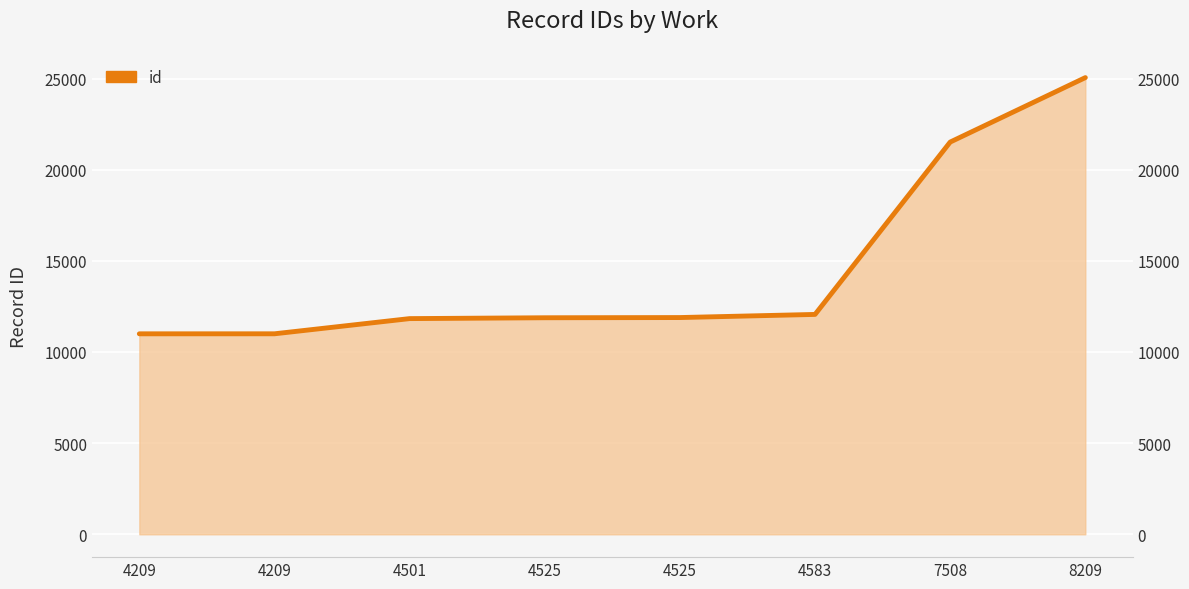

List the labels in order of value, largest first.

8209, 7508, 4583, 4525, 4525, 4501, 4209, 4209